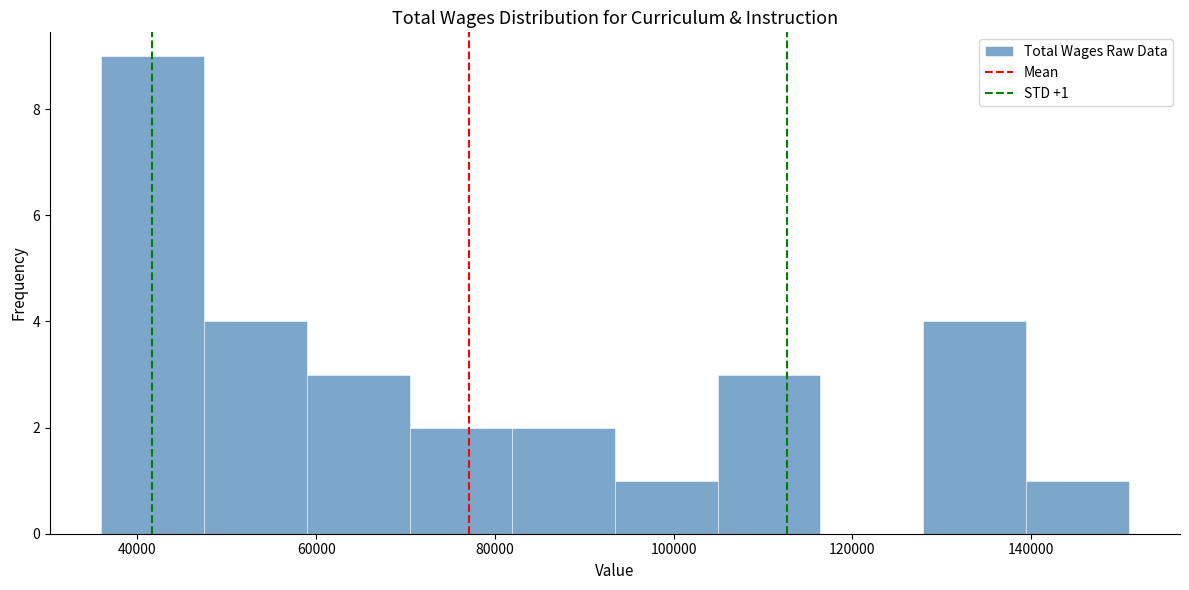

Which range on the x-axis has the tallest bar?

36000 to 48000